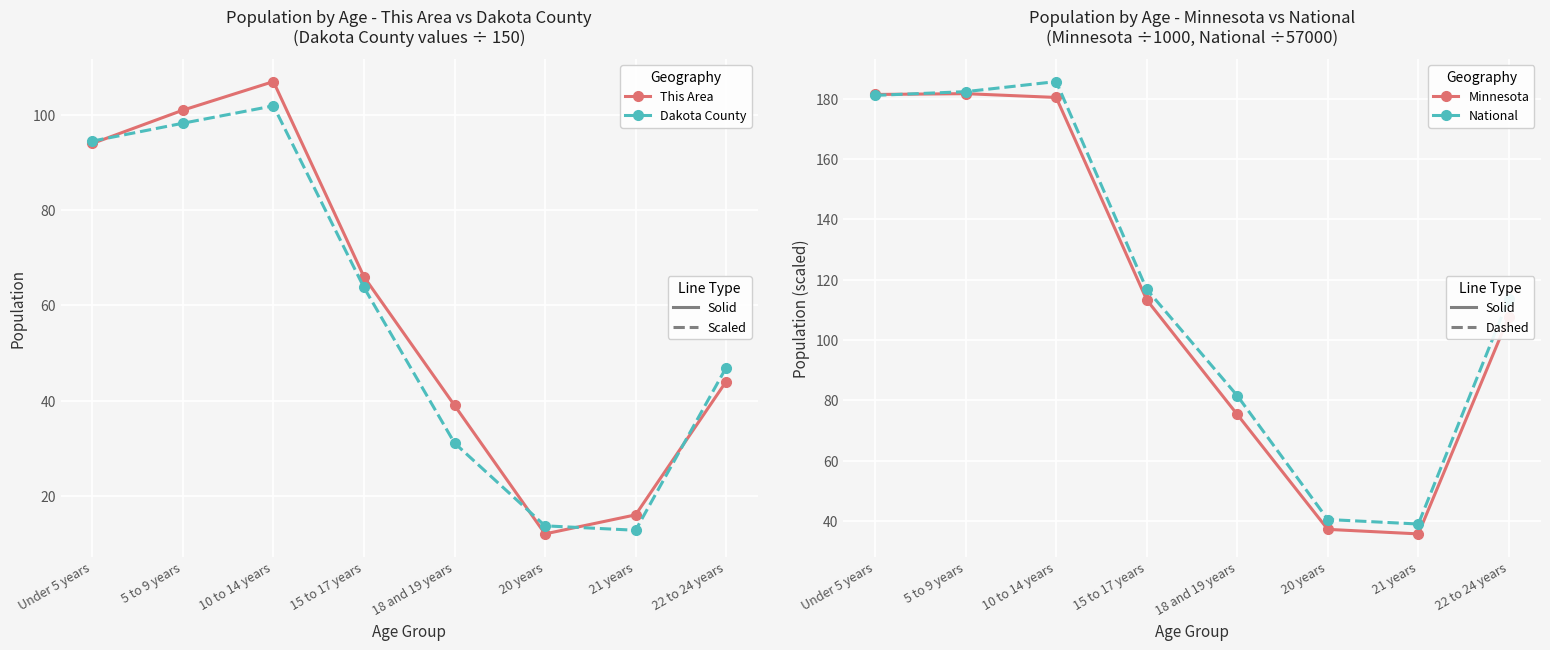

What is the lowest value of the National (÷57000) series?

39.0